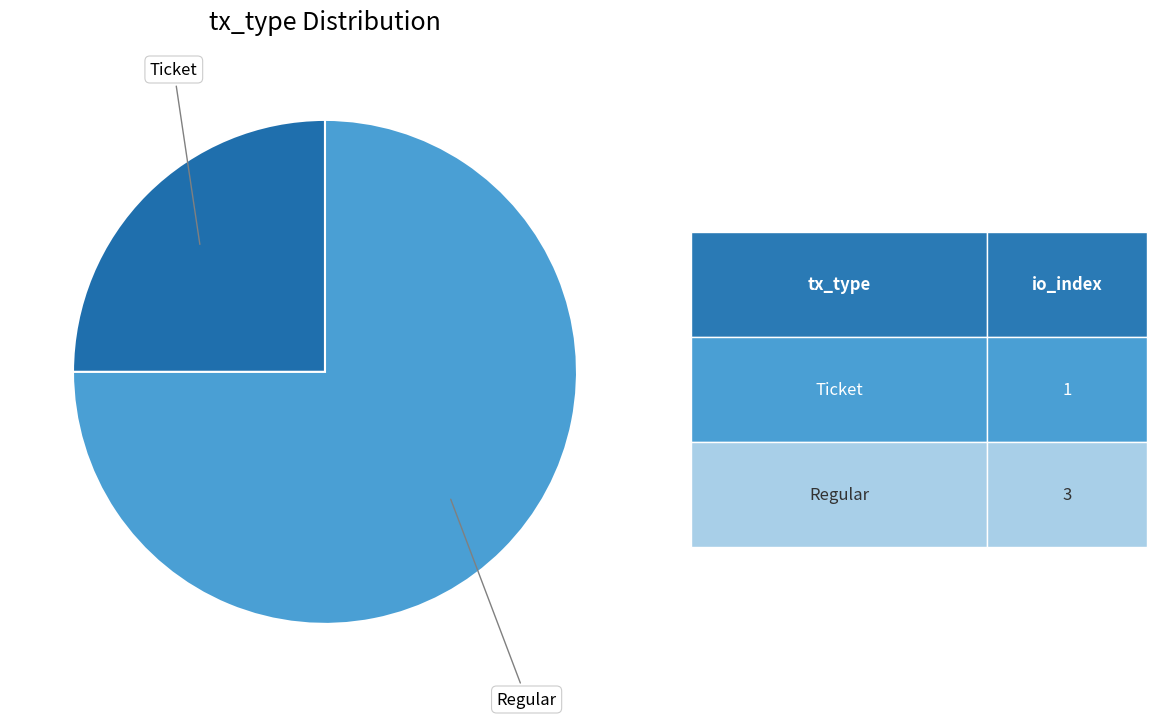

Is there any slice that represents more than half of the pie?

Yes